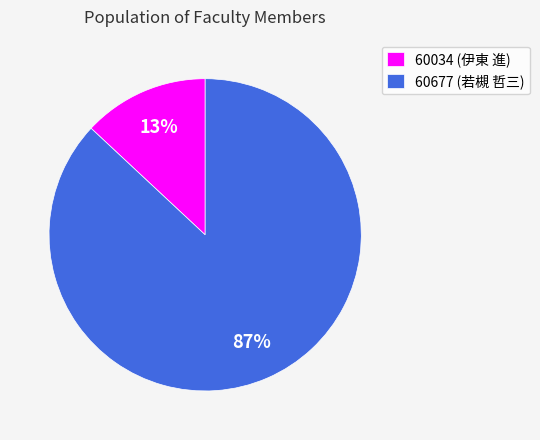

What is the largest slice in the pie chart?

60677 (若槻 哲三)